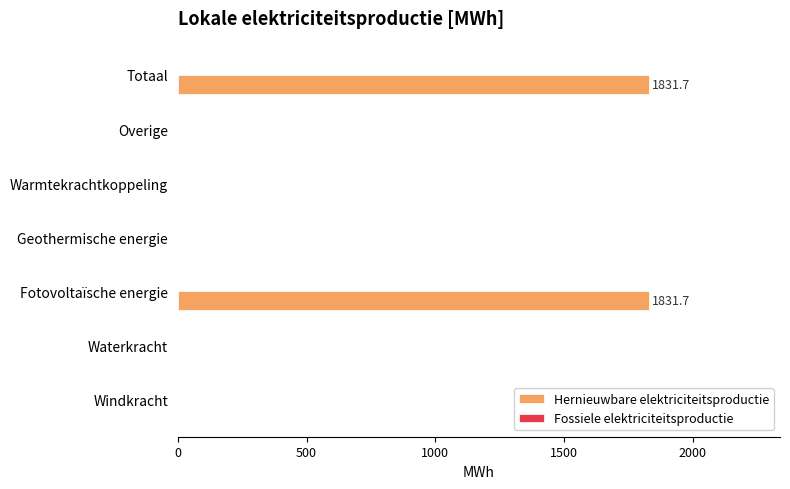

True or false: the data shows -569.8 at Overige.

False